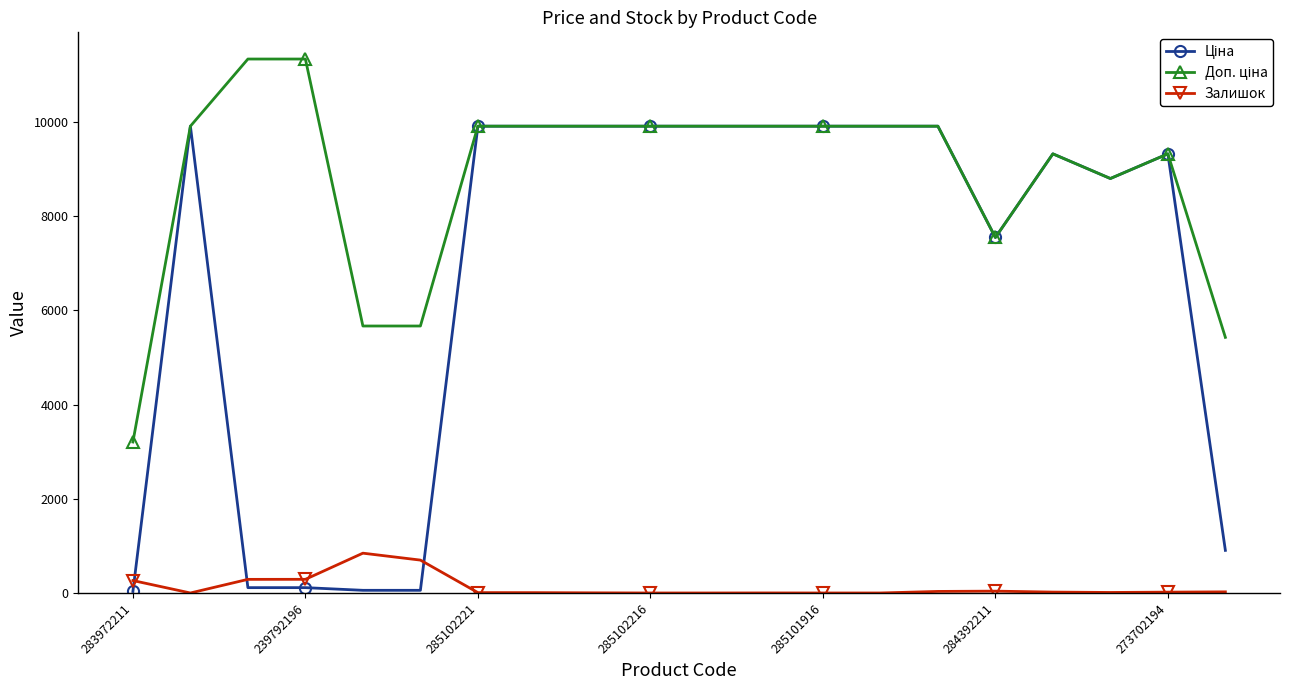

What is the maximum value shown in the chart?

11334.0